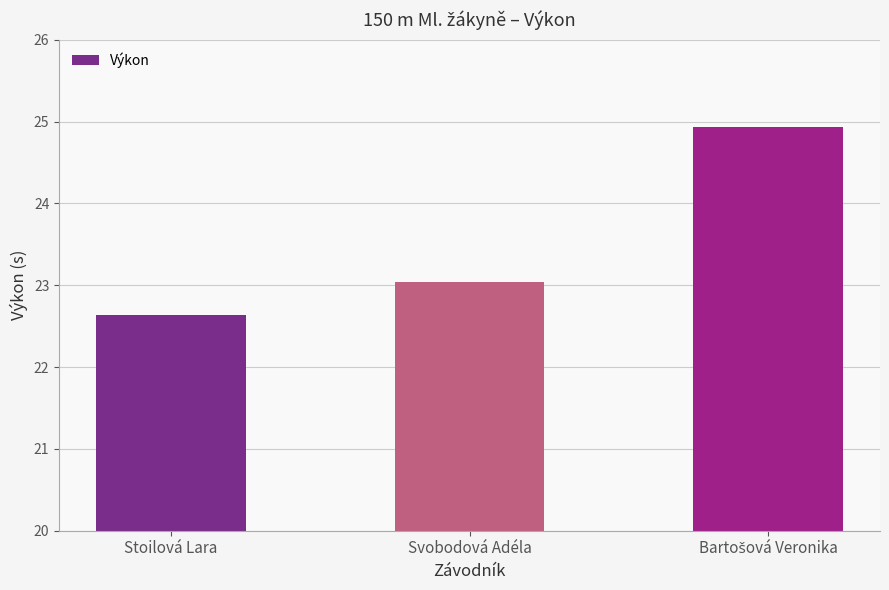

What is the change in value from Stoilová Lara to Svobodová Adéla?

+0.4